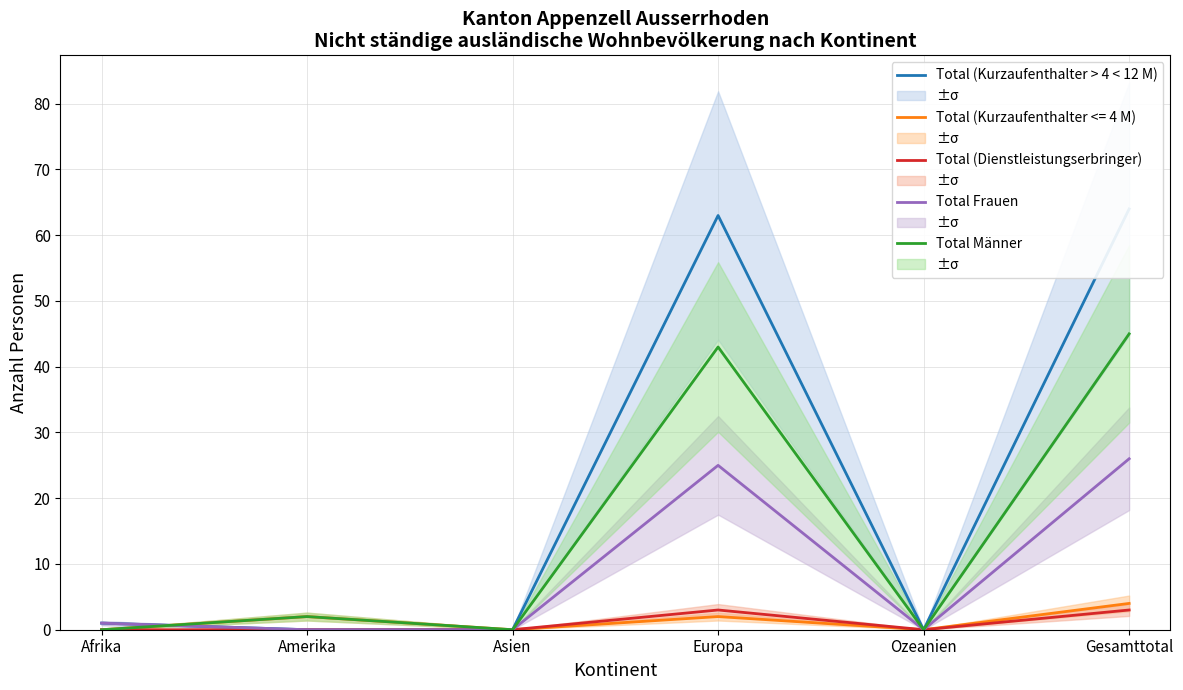

At which category does Total (Kurzaufenthalter > 4 < 12 M) reach its first local peak?

Europa